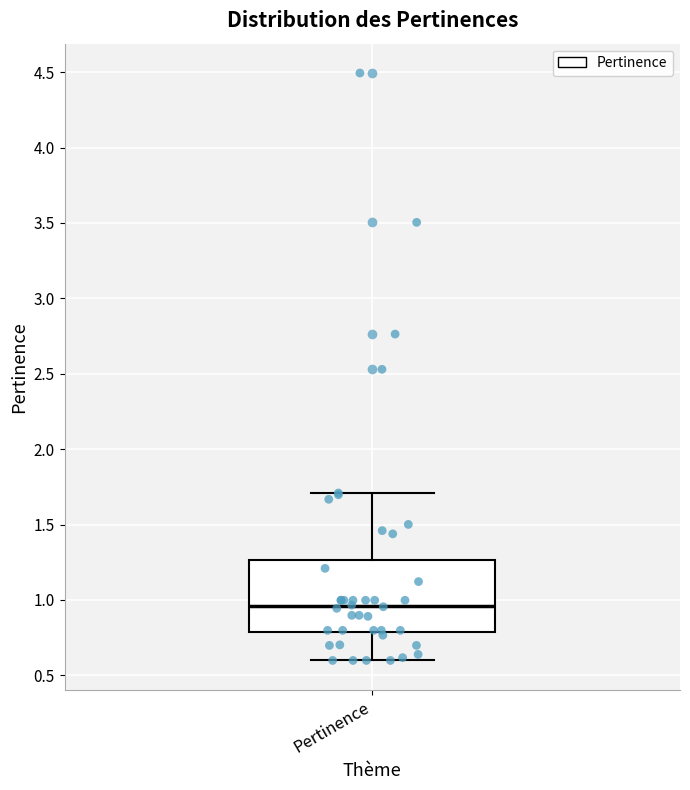

Read this box plot against the y-axis: the position of the median line, the range covered by the box, and the ends of both whiskers. The values are not printed on the chart, so give them approximately, as read against the axis.

median 0.95, box 0.80 to 1.25, whiskers 0.60 to 1.70